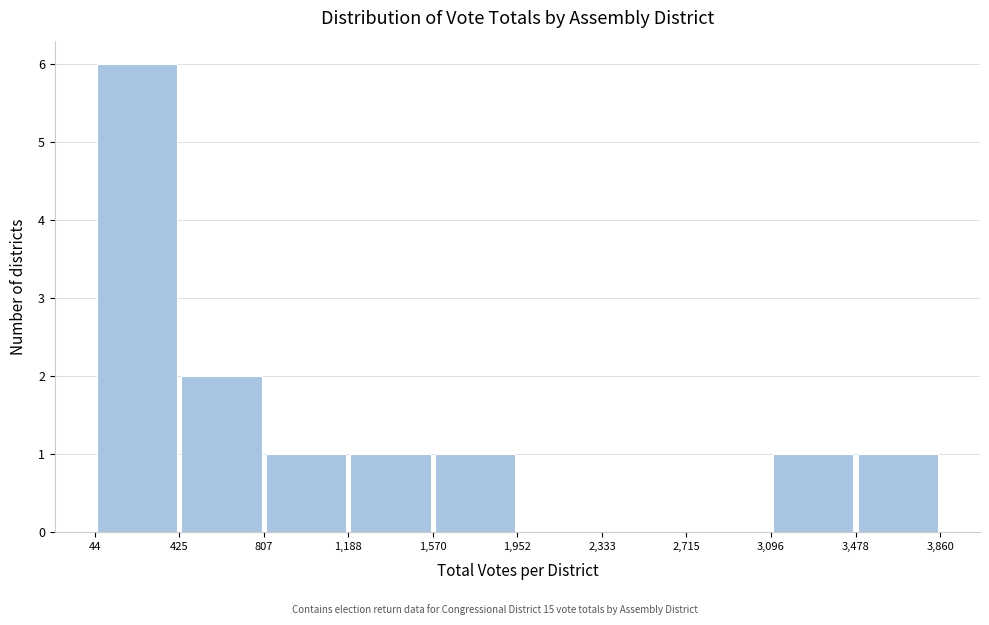

How tall is the bar that spans 1,188 to 1,570 on the x-axis? The values are not printed on the chart, so give them approximately, as read against the axis.

1